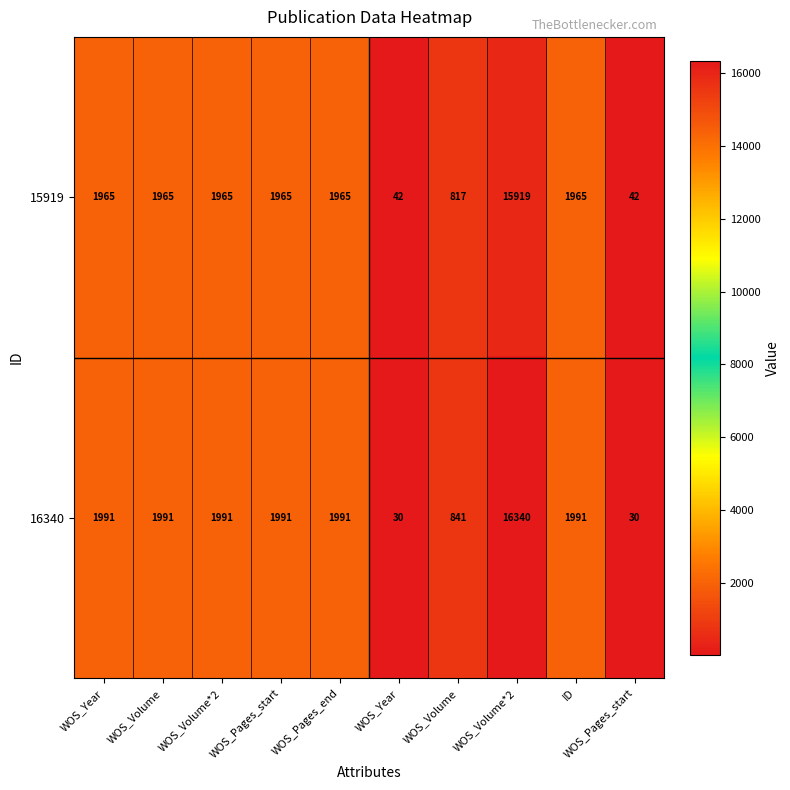

Count the number of categories in the chart.

10